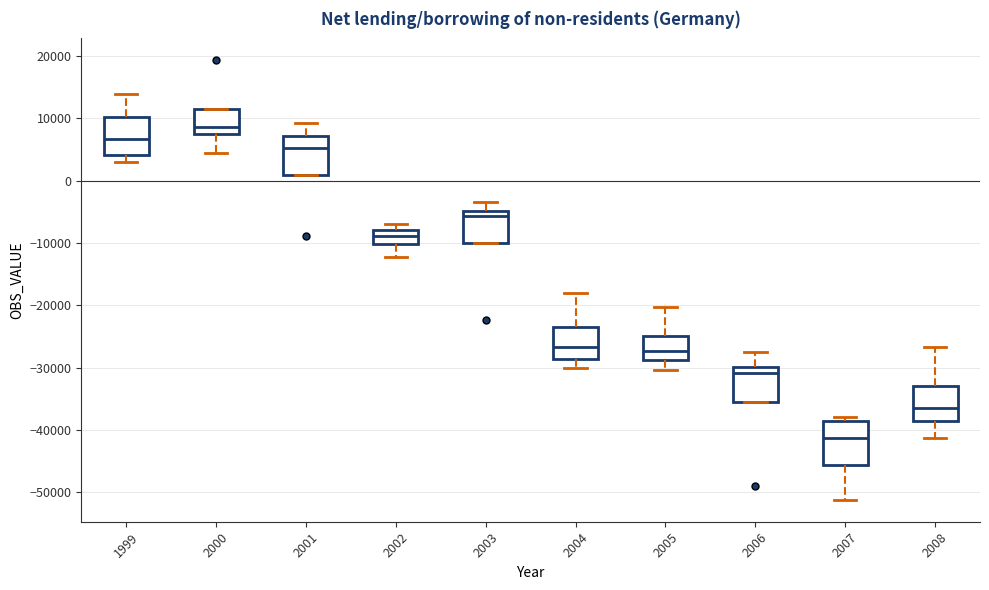

Reading left to right, read every box against the y-axis: the position of its median line, the range the box covers, and the ends of its whiskers. The values are not printed on the chart, so give them approximately, as read against the axis.

1999: median 7000, box 4000 to 10000, whiskers 3000 to 14000
2000: median 9000, box 7000 to 11000, whiskers 4000 to 11000
2001: median 5000, box 1000 to 7000, whiskers 1000 to 9000
2002: median -9000, box -10000 to -8000, whiskers -12000 to -7000
2003: median -6000, box -10000 to -5000, whiskers -10000 to -3000
2004: median -27000, box -29000 to -24000, whiskers -30000 to -18000
2005: median -27000, box -29000 to -25000, whiskers -30000 to -20000
2006: median -31000, box -36000 to -30000, whiskers -36000 to -27000
2007: median -41000, box -46000 to -39000, whiskers -51000 to -38000
2008: median -36000, box -39000 to -33000, whiskers -41000 to -27000